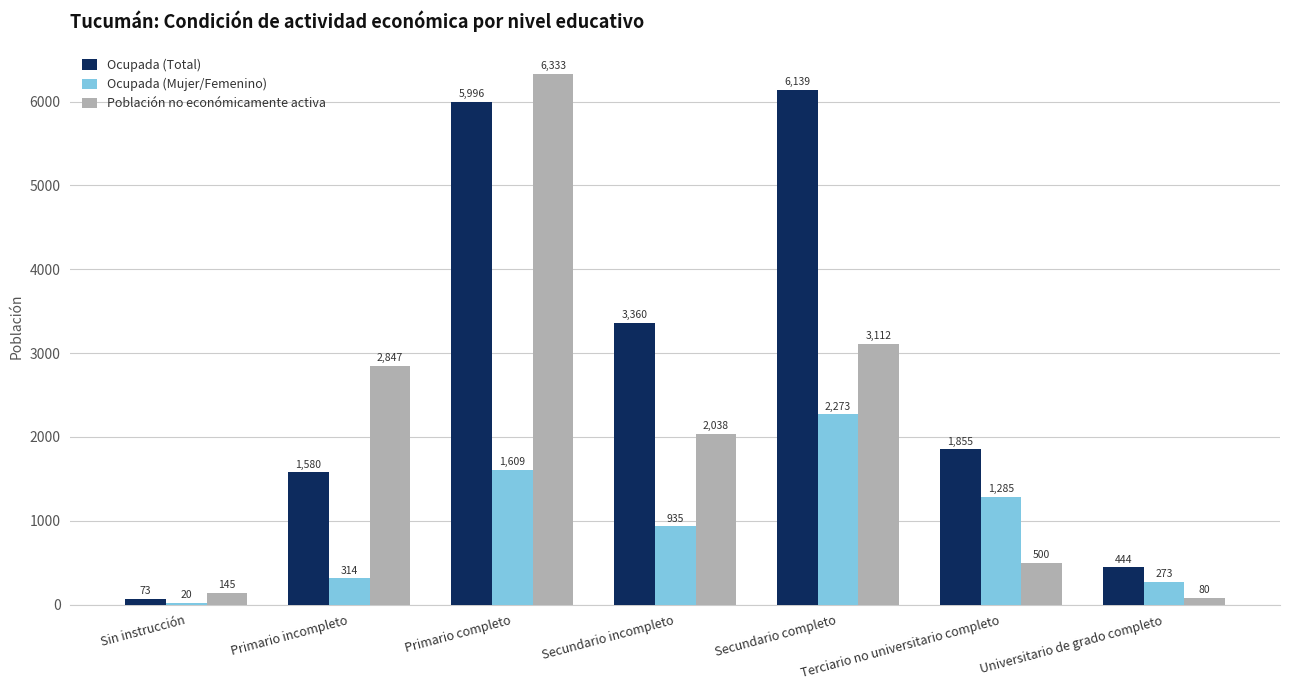

True or false: Ocupada (Mujer/Femenino) has a value of 3179 at Secundario completo.

False